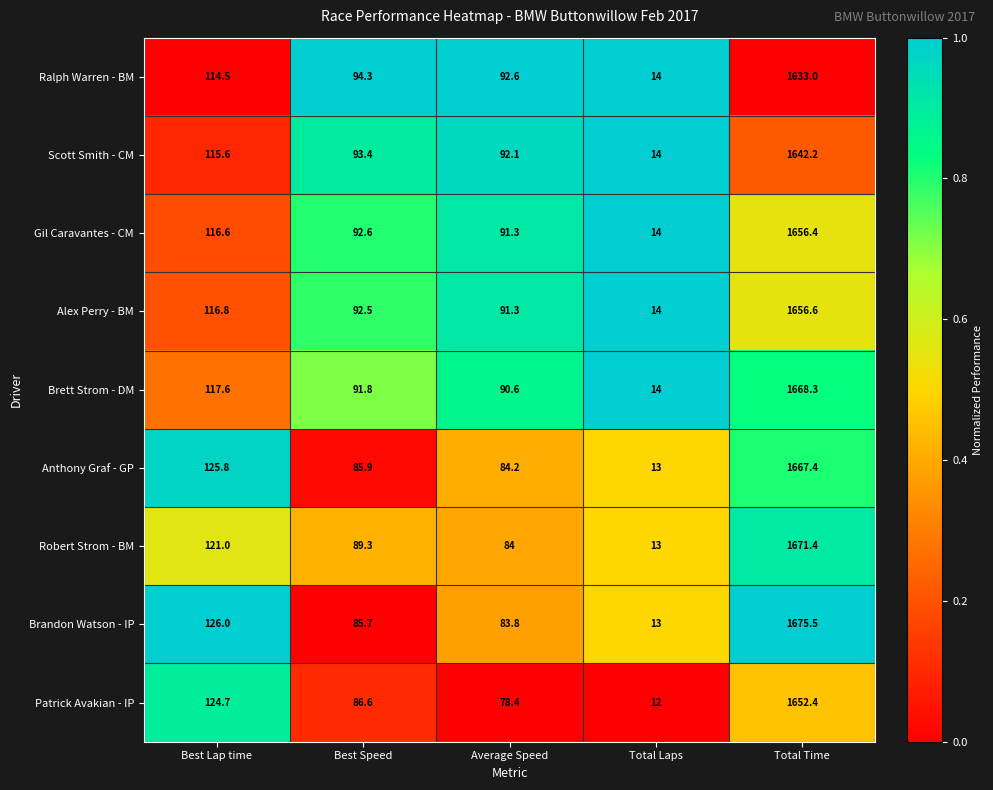

The Gil Caravantes - CM series shows 4.9 at Total Laps. True or false?

False